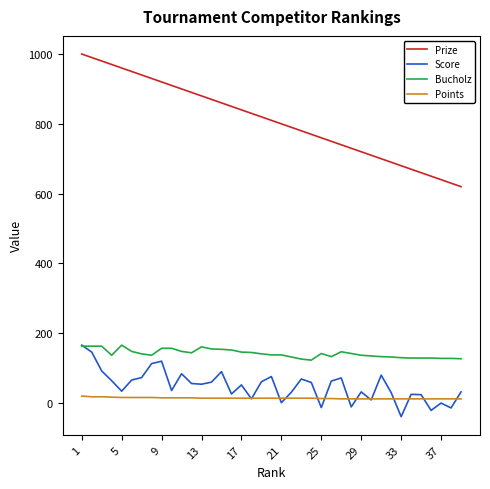

True or false: Prize and Score cross at least once.

False